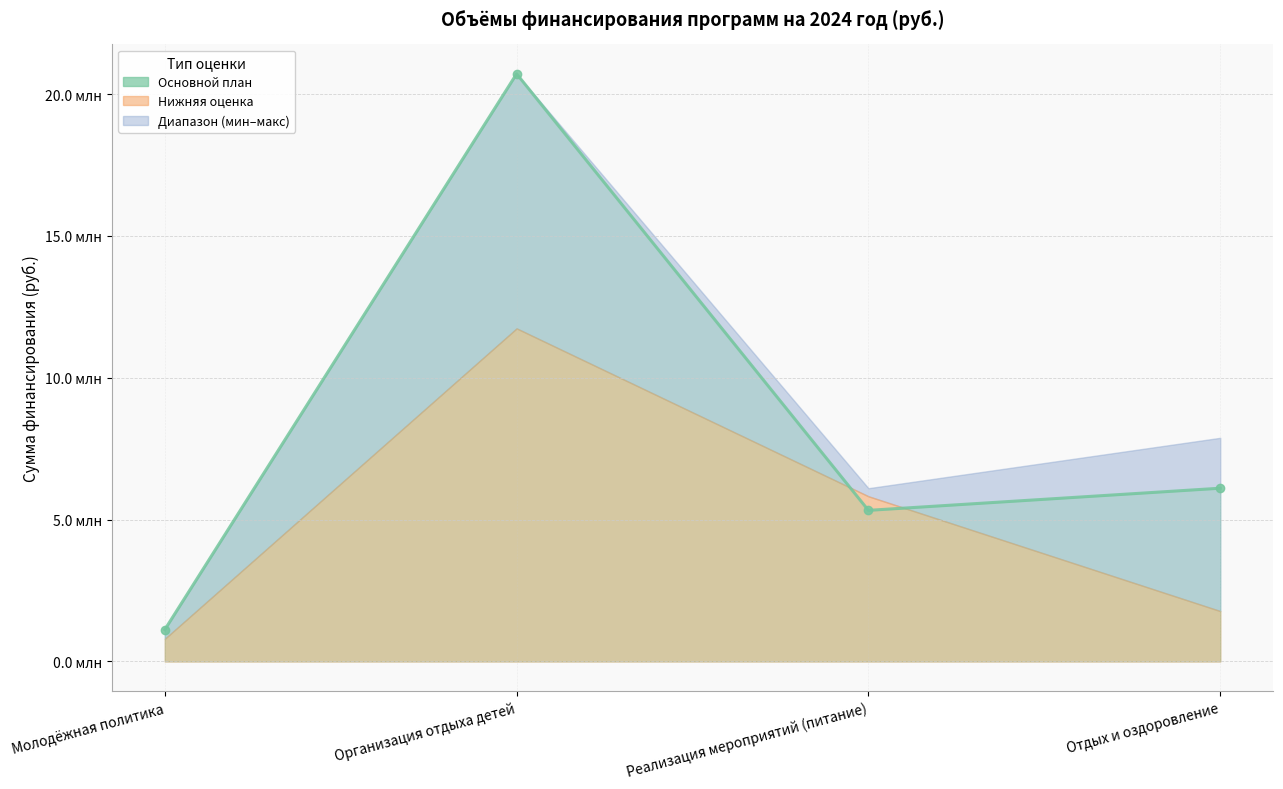

What is the label of the 4th point from the left?

Отдых и оздоровление